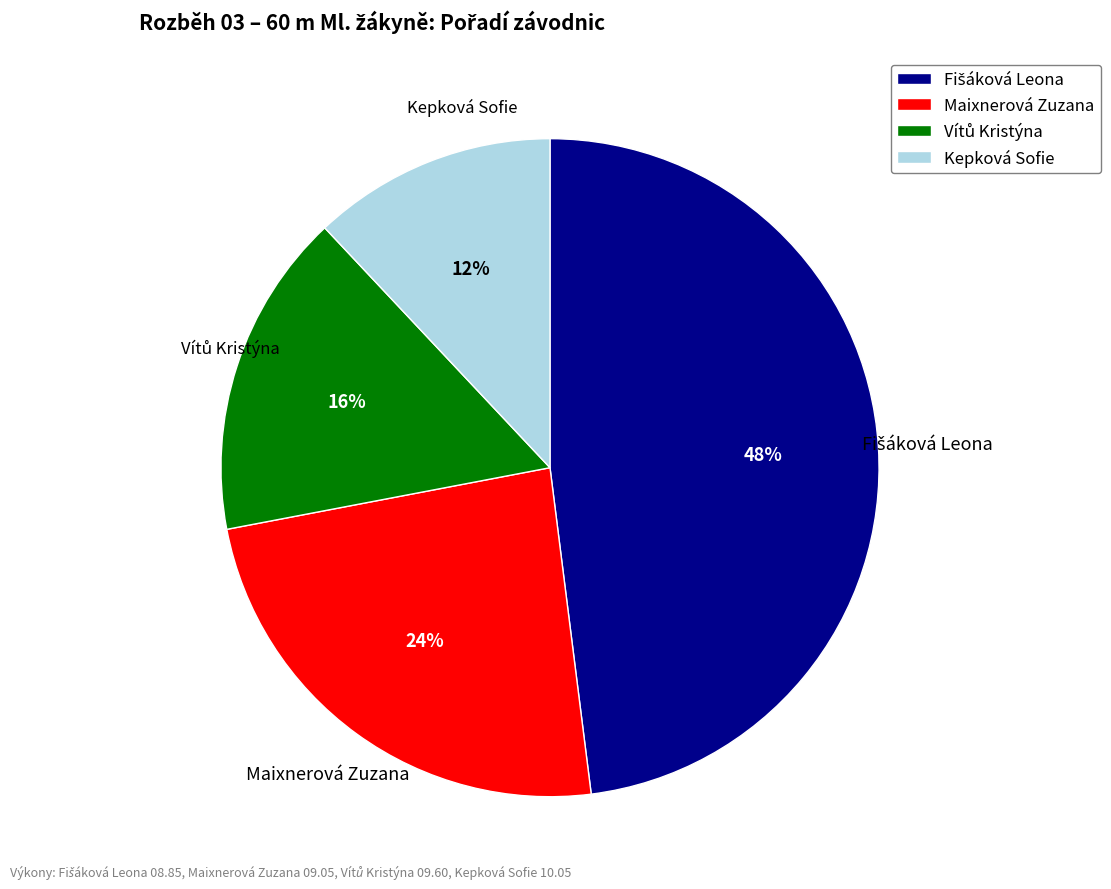

How many segments does this pie chart have?

4